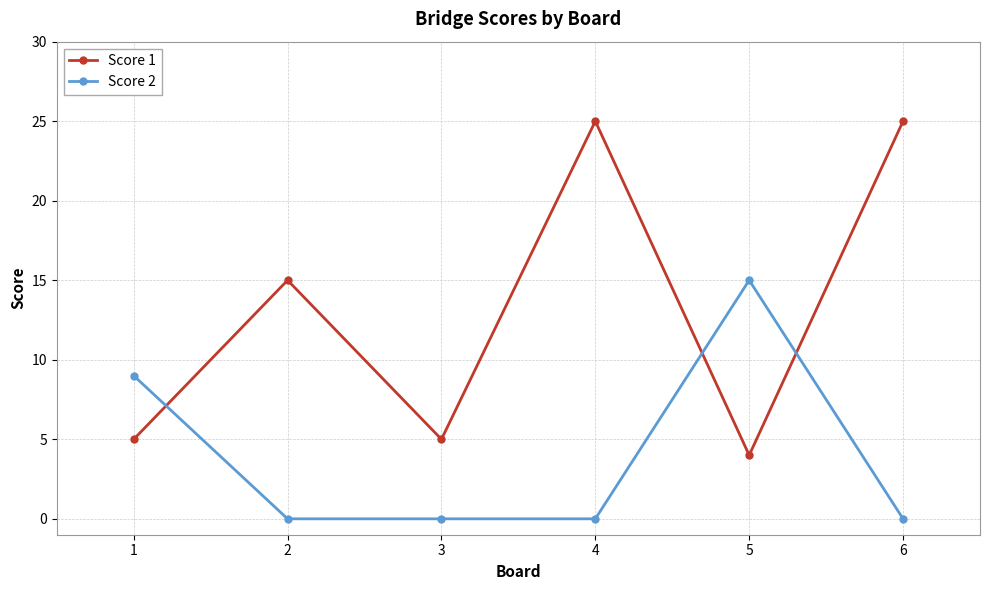

Between 1 and 5, which series saw the biggest shift?

Score 2